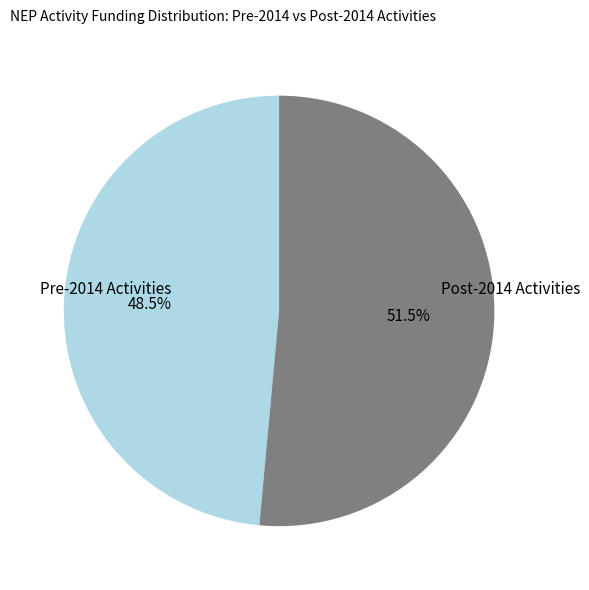

To the nearest percent, what is the difference between the largest and smallest slice percentages?

3%